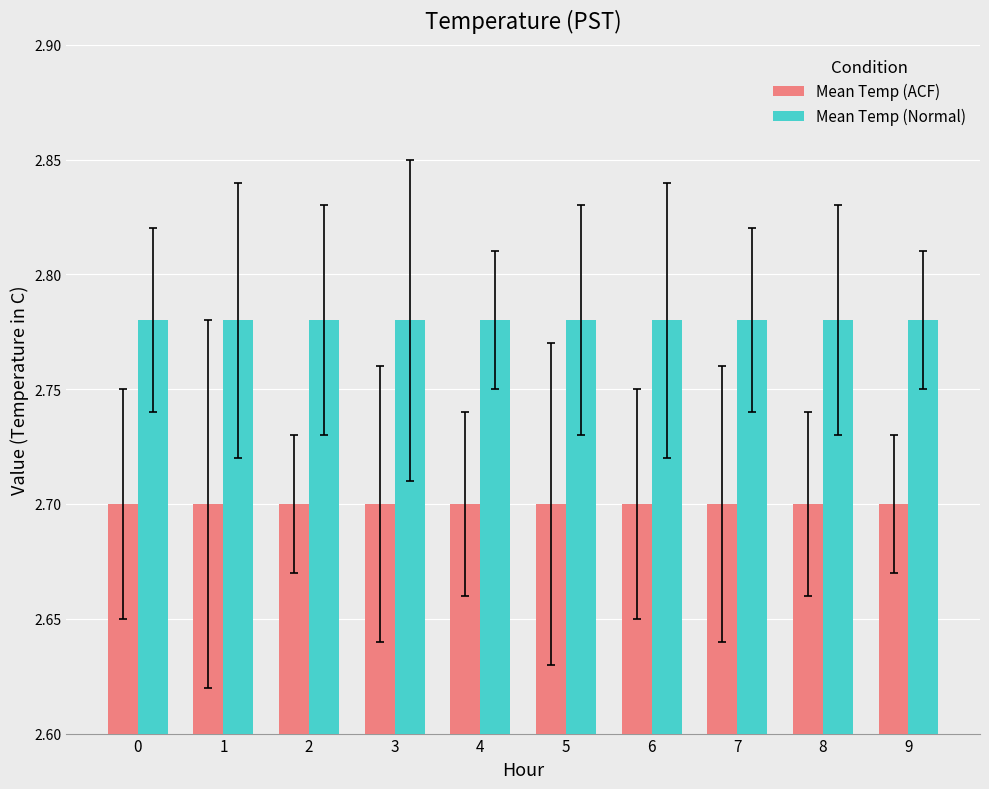

What is the average value of the Mean Temp (ACF) series?

2.7